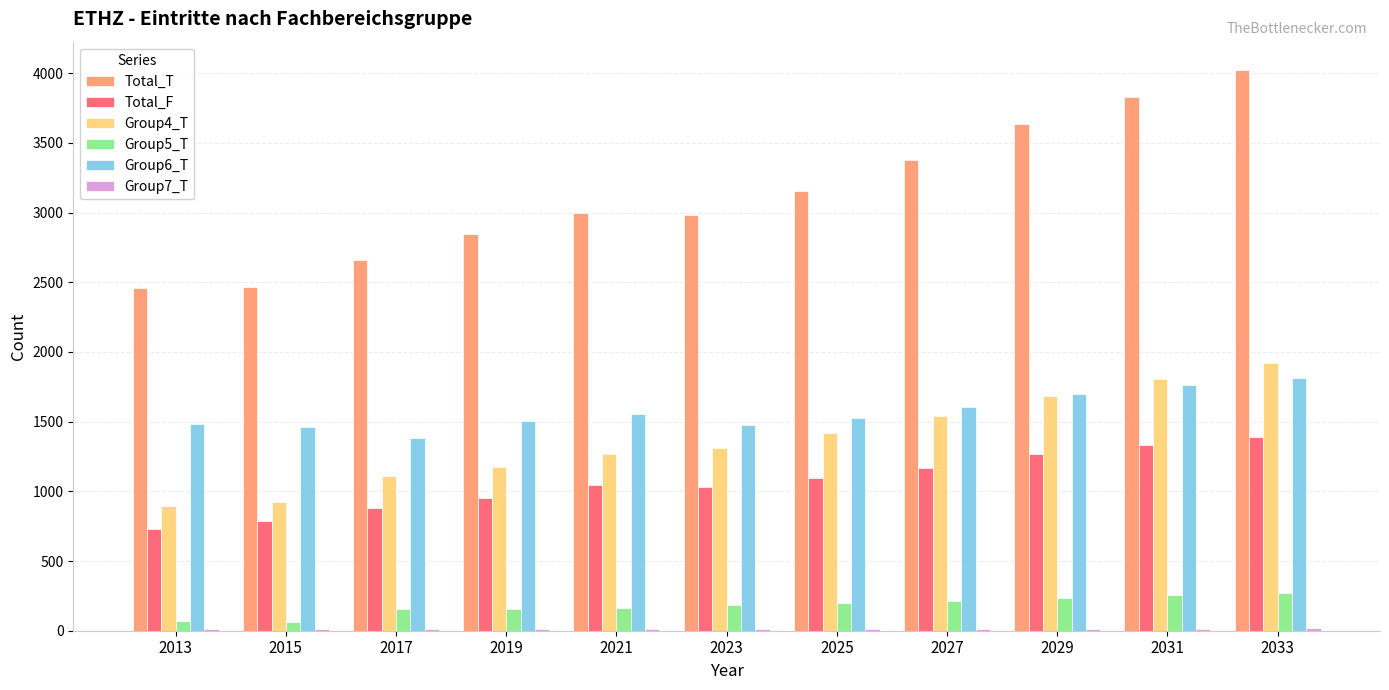

Which category has the highest value across all series?

2033